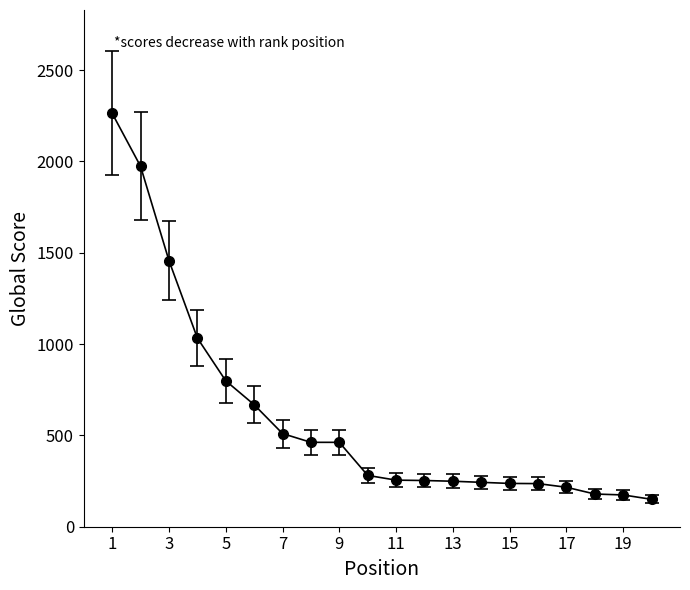

What is the value of the 9th point from the left?

462